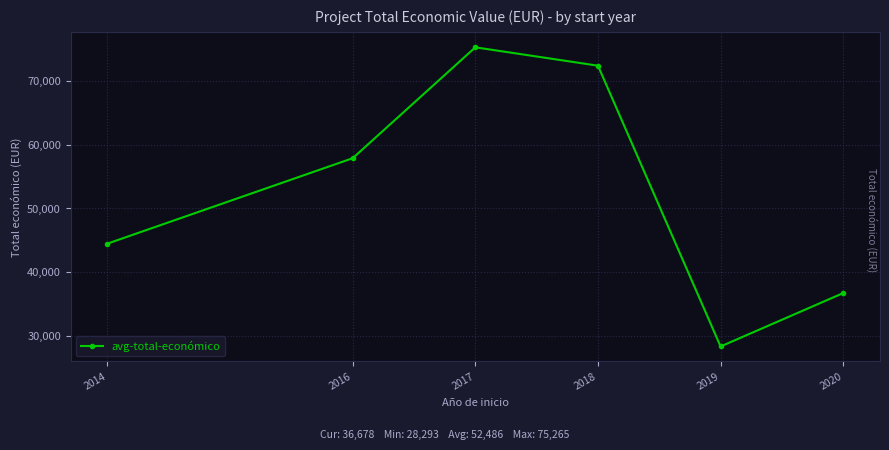

At which label is the value closest to 51779?

2016